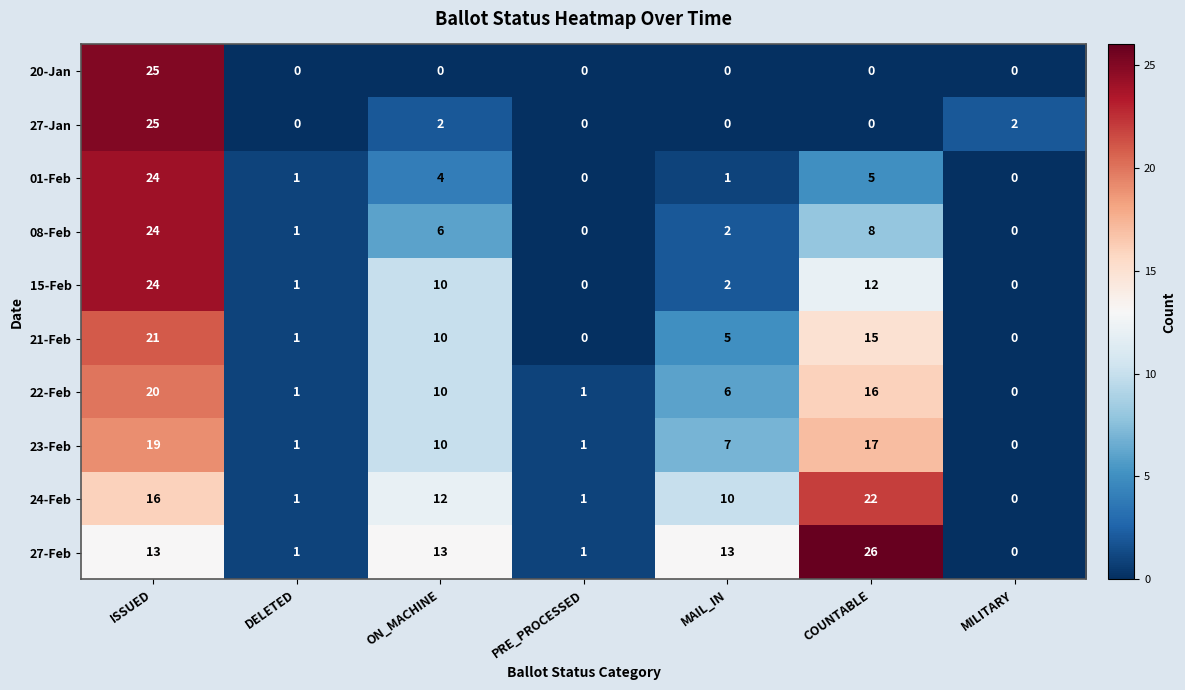

What is the maximum value shown in the chart?

26